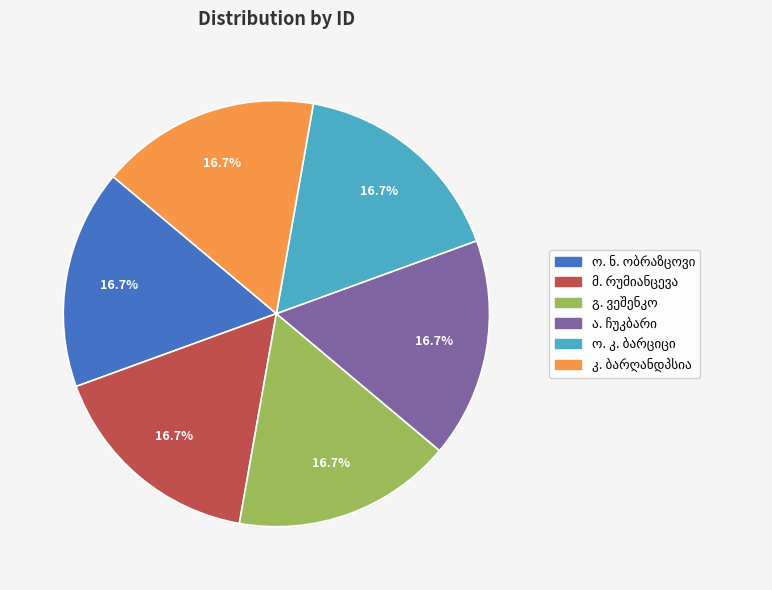

Is there a majority slice in this chart?

No